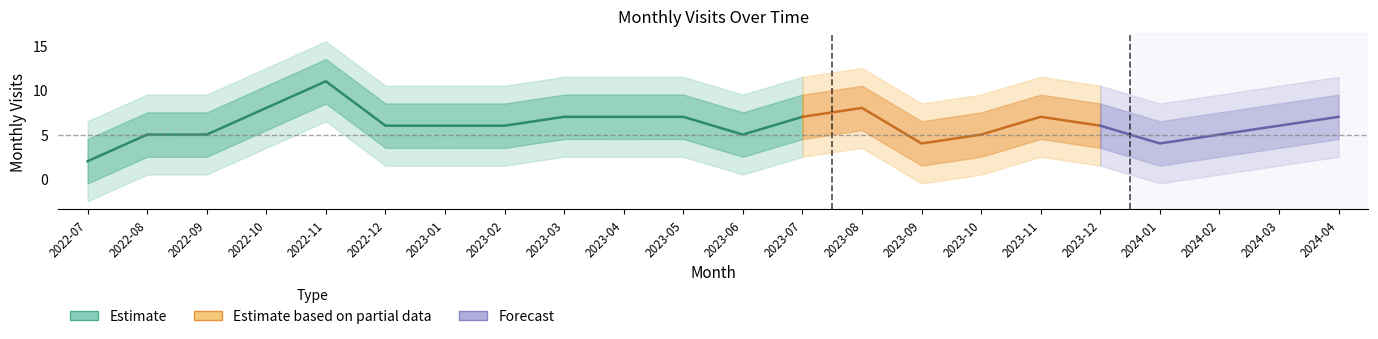

Reading left to right, transcribe all the data shown in this chart.

2022-07=2	2022-08=5	2022-09=5	2022-10=8	2022-11=11	2022-12=6	2023-01=6	2023-02=6	2023-03=7	2023-04=7	2023-05=7	2023-06=5	2023-07=7	2023-08=8	2023-09=4	2023-10=5	2023-11=7	2023-12=6	2024-01=4	2024-02=5	2024-03=6	2024-04=7